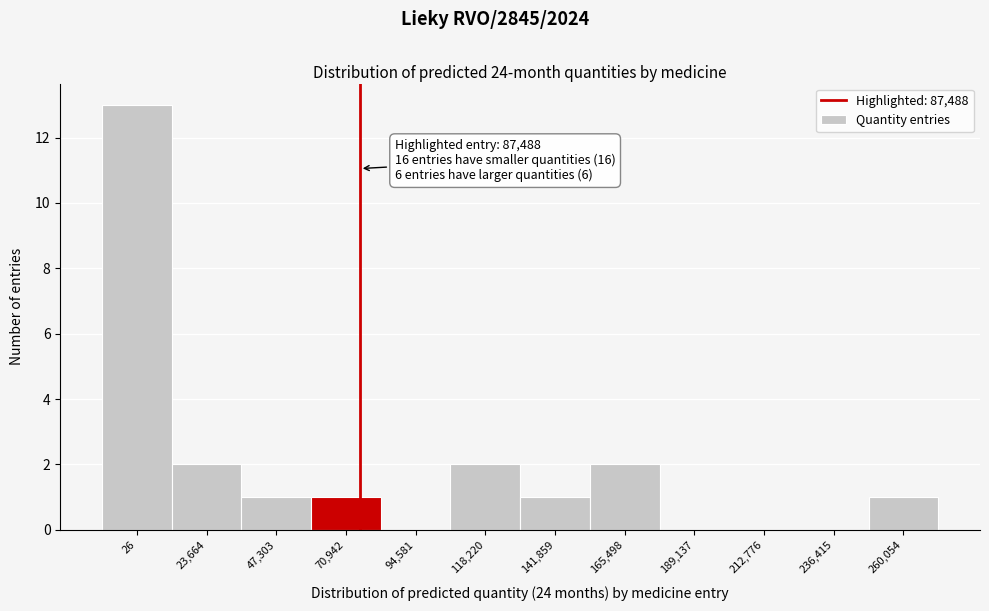

Reading left to right, extract all data points from this chart.

26=13	23,664=2	47,303=1	70,942=1	94,581=0	118,220=2	141,859=1	165,498=2	189,137=0	212,776=0	236,415=0	260,054=1